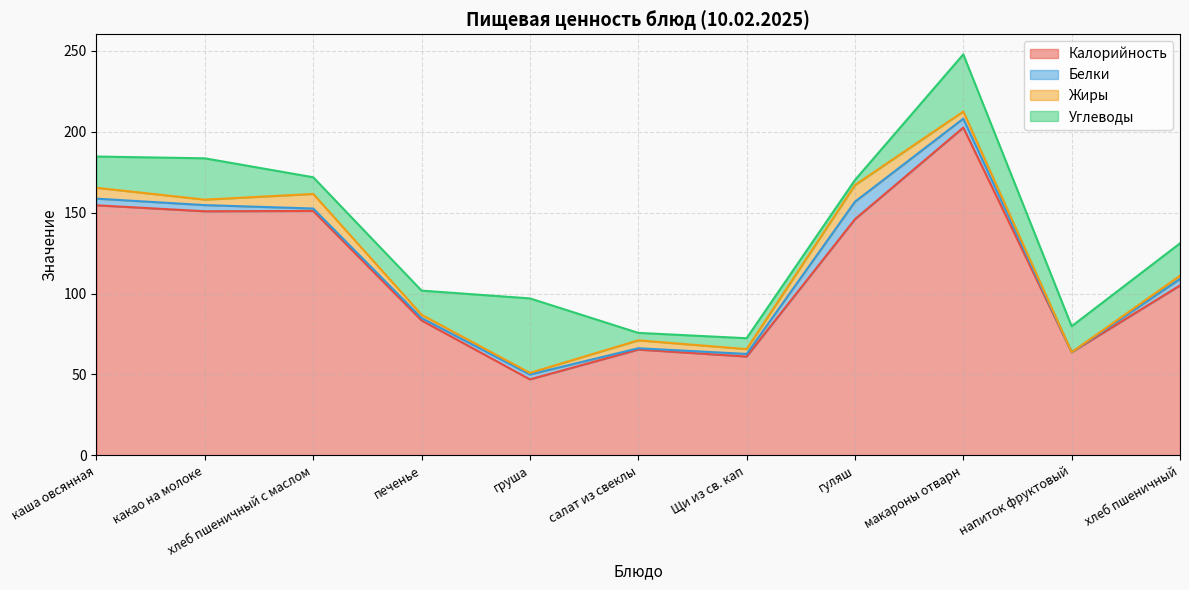

True or false: Белки has more than 1 points higher than both neighbors.

True